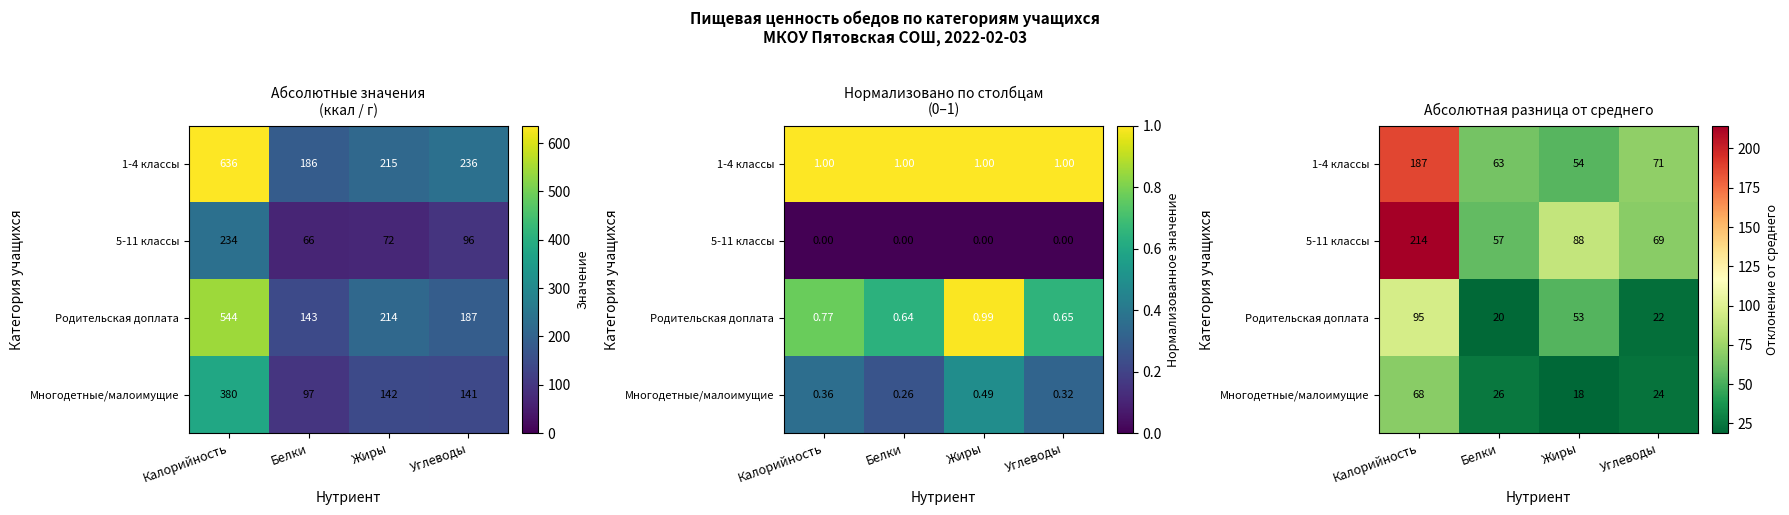

Which series changed the most between Белки and Жиры?

Родительская доплата